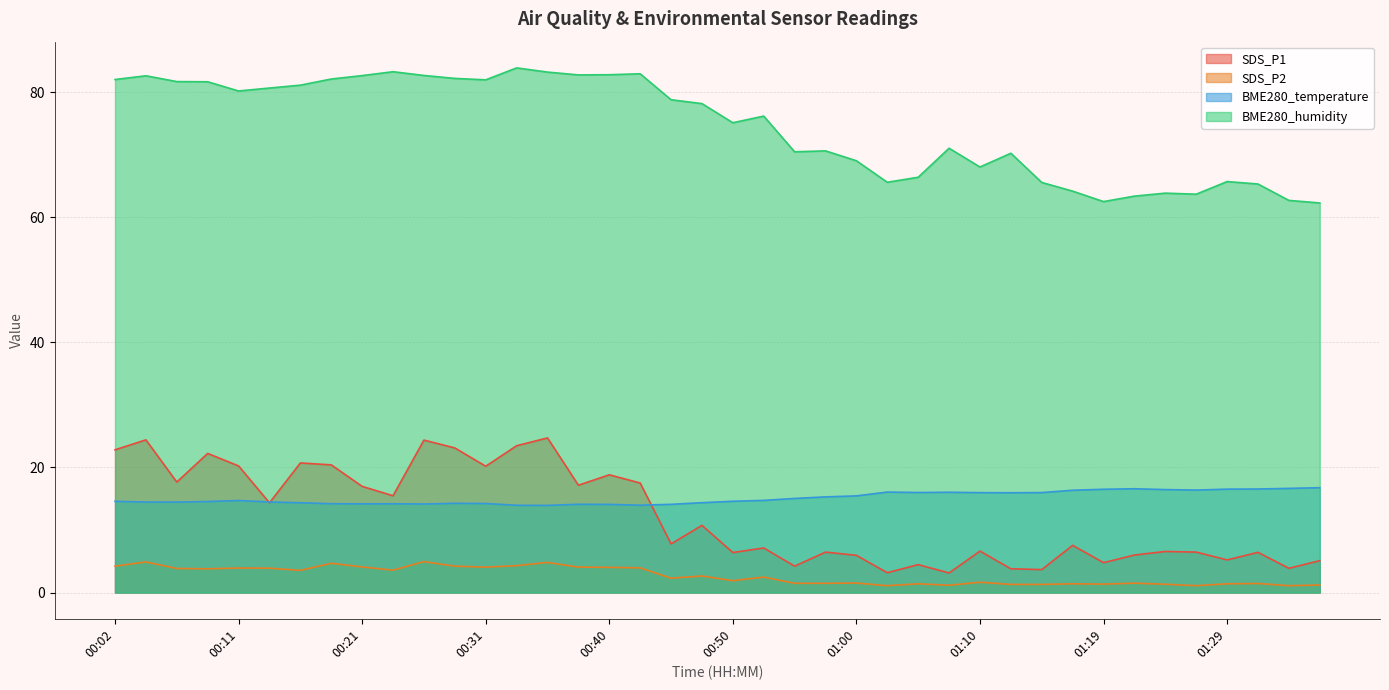

What are all the series names shown in the legend?

SDS_P1, SDS_P2, BME280_temperature, BME280_humidity